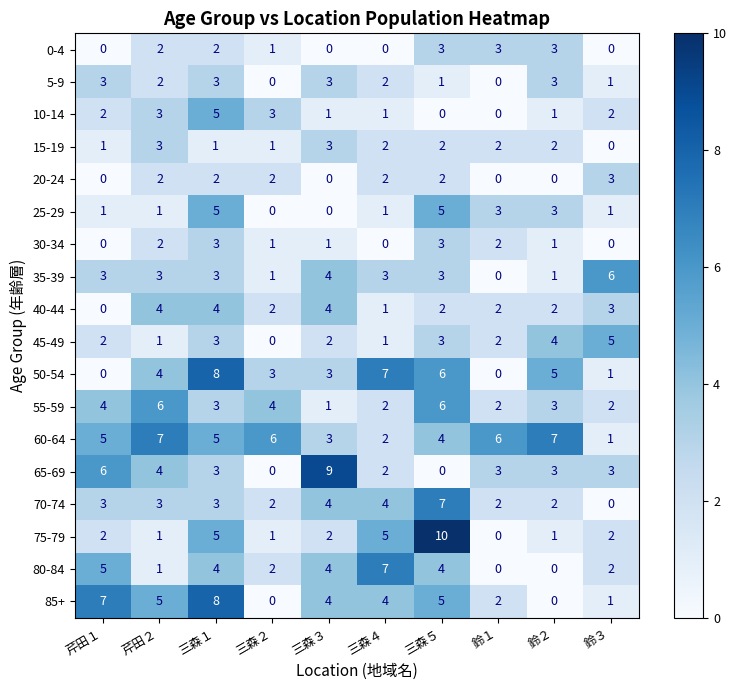

At which label is 50-54 closest to 4?

芹田２